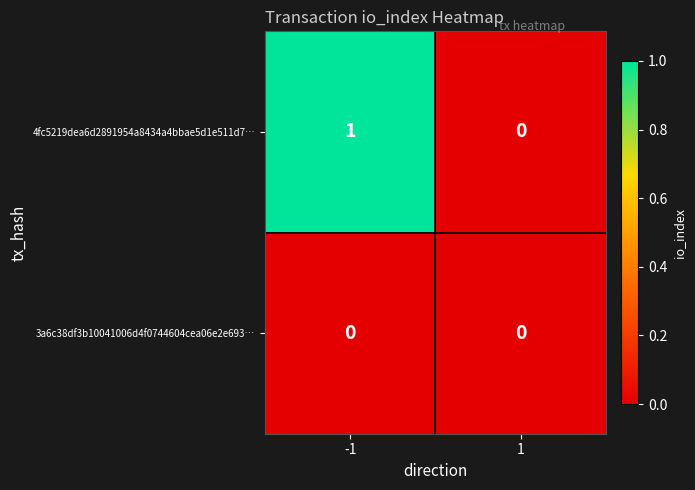

Between -1 and 1, which series saw the biggest shift?

4fc5219dea6d2891954a8434a4bbae5d1e511d7…